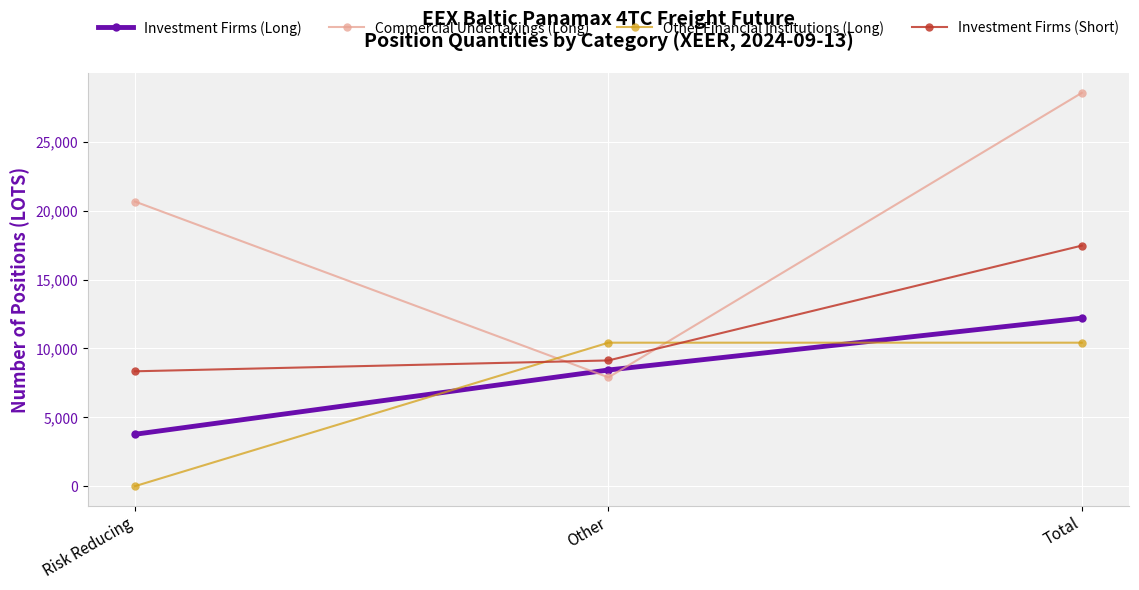

Which series has the largest total across all categories?

Commercial Undertakings (Long)